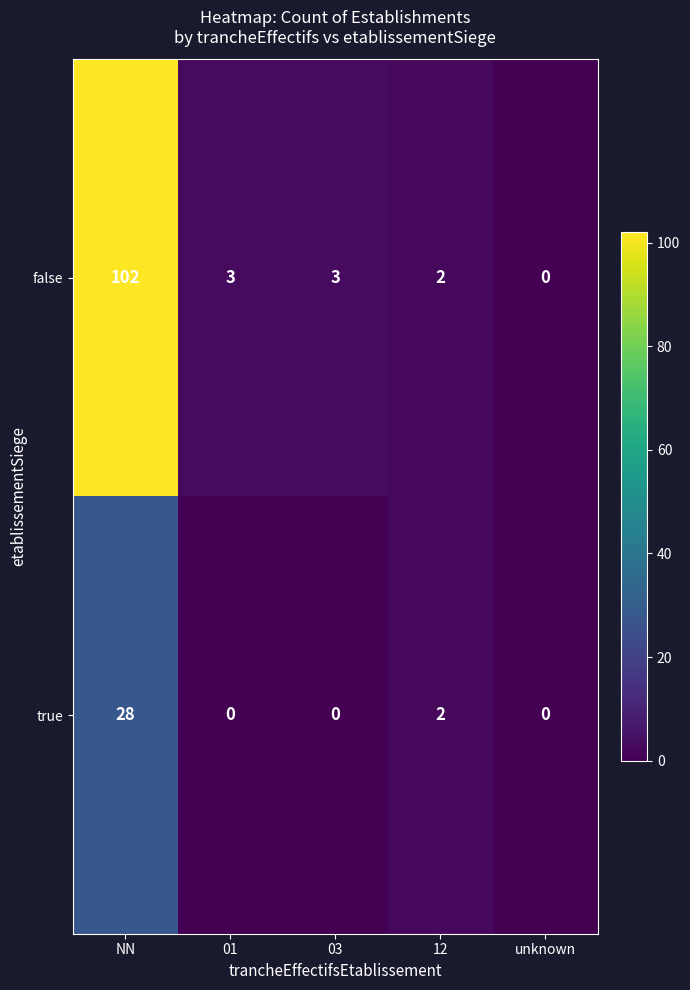

List the series in order of their peak value, lowest first.

true, false